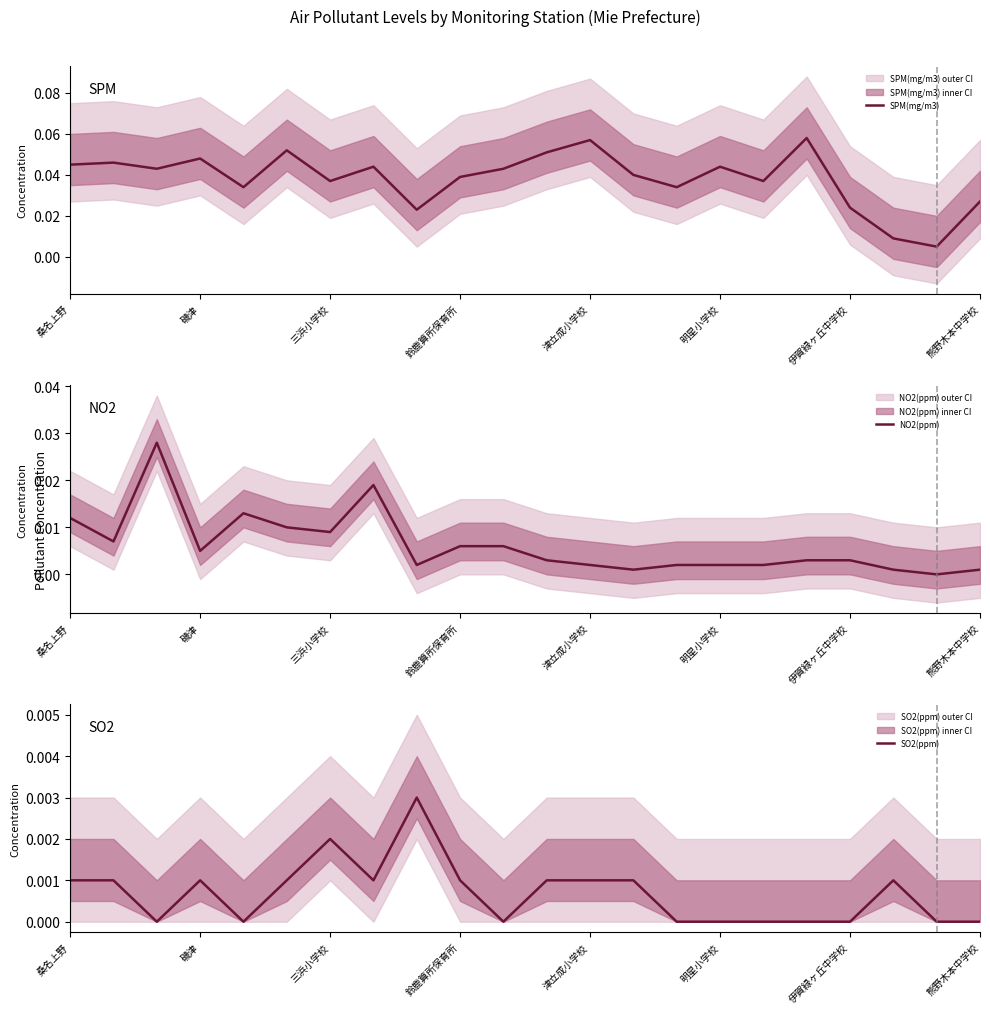

What are all the series names shown in the legend?

SPM(mg/m3), NO2(ppm), SO2(ppm)